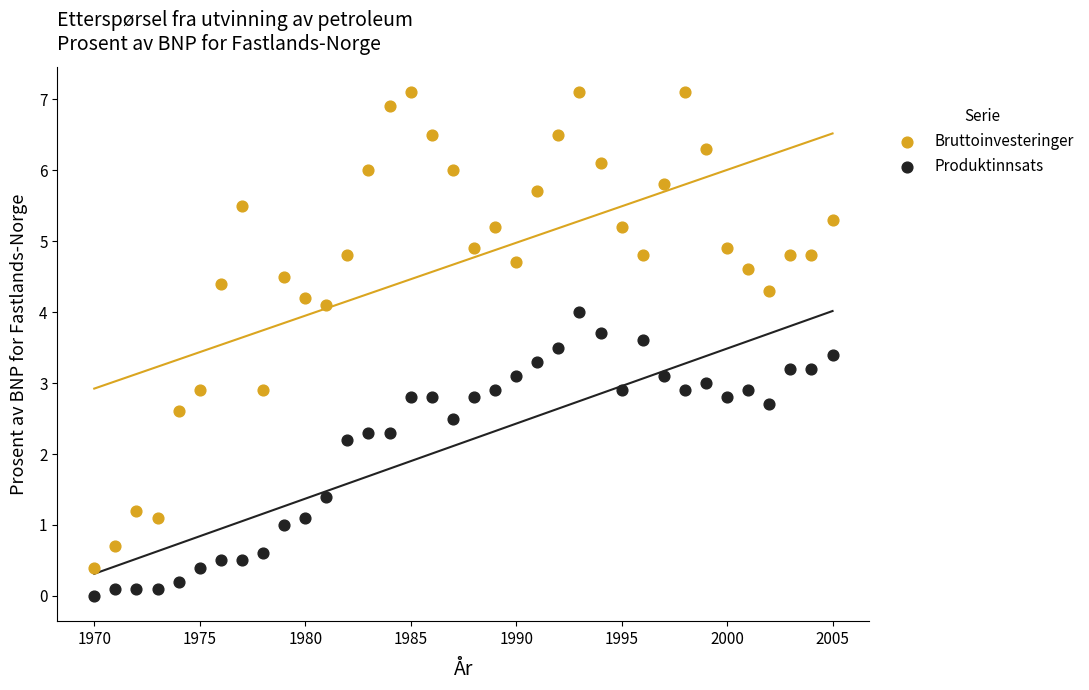

What are all the series names shown in the legend?

Bruttoinvesteringer, Produktinnsats